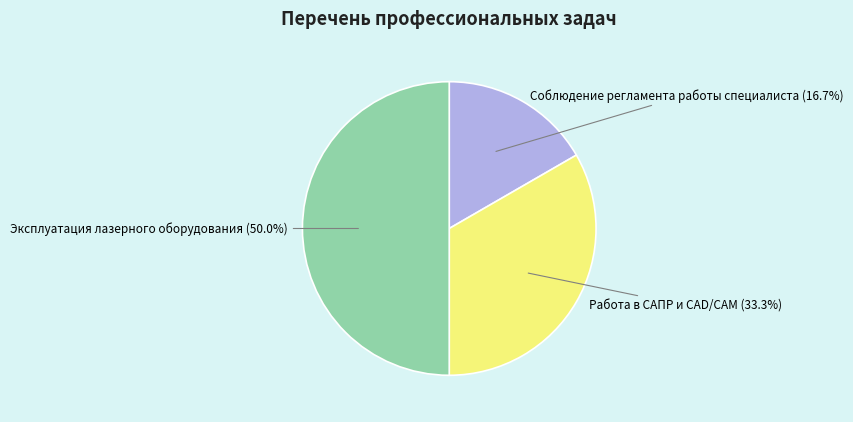

Count the number of slices in the pie.

3